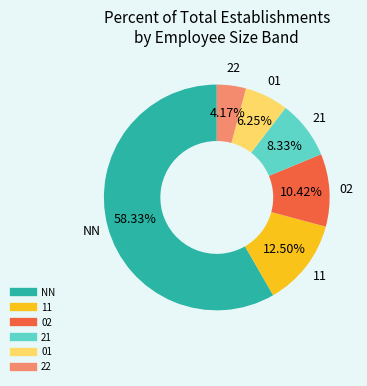

Does any single category account for the majority?

Yes